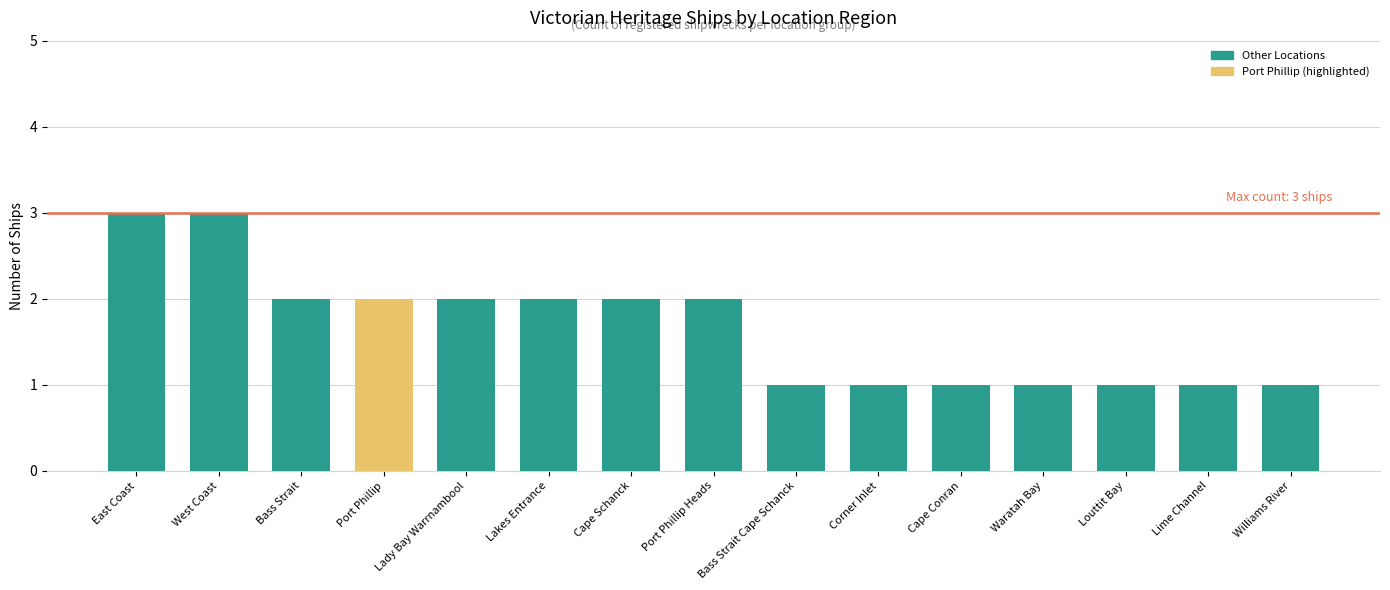

What is the label of the 15th bar from the right?

East Coast